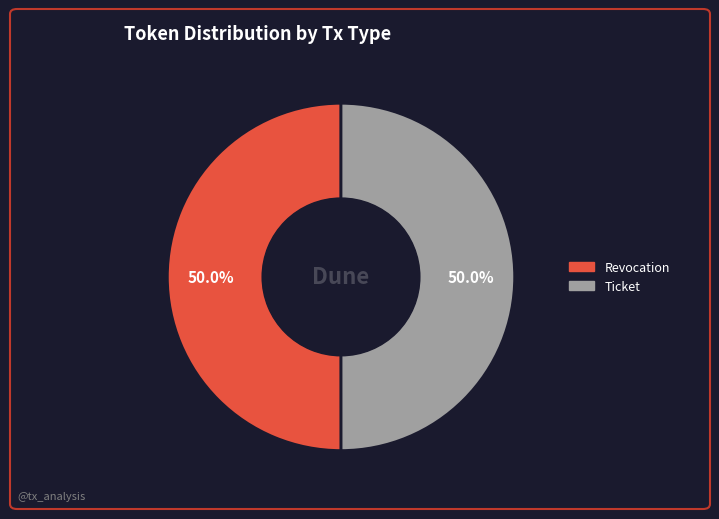

How much of the chart is everything except Revocation?

50.0%